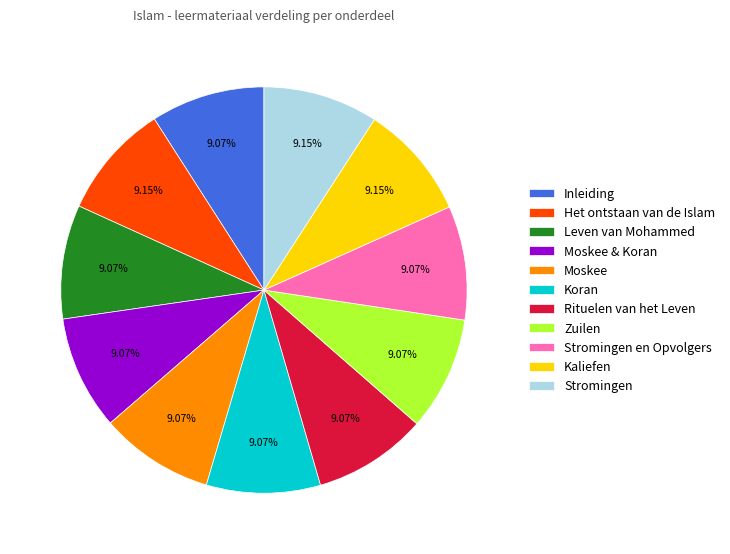

Count the number of slices in the pie.

11